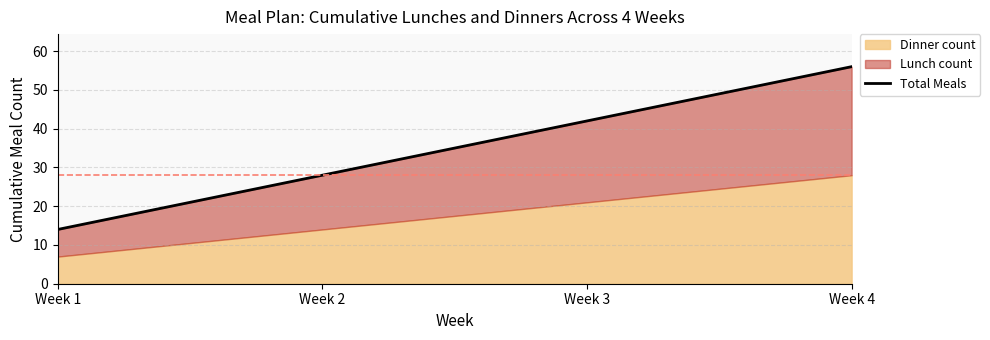

Reading left to right, what are all the values shown in this chart?

14	28	42	56